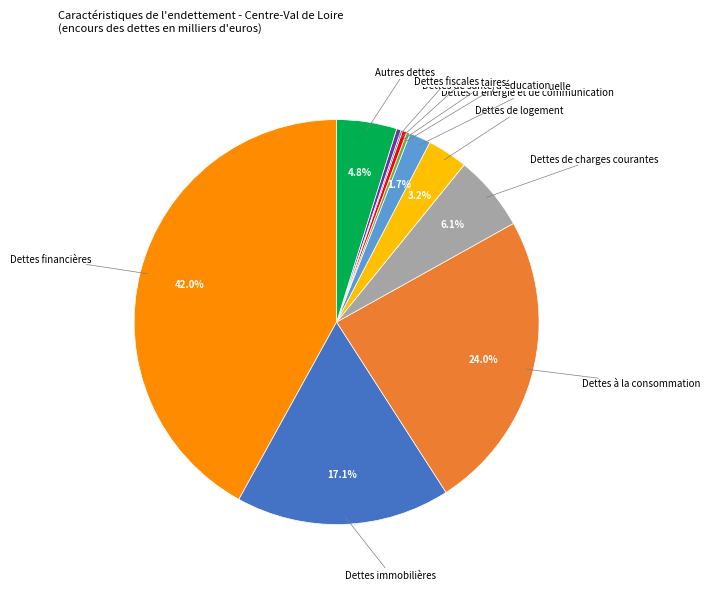

Does any single category account for the majority?

No